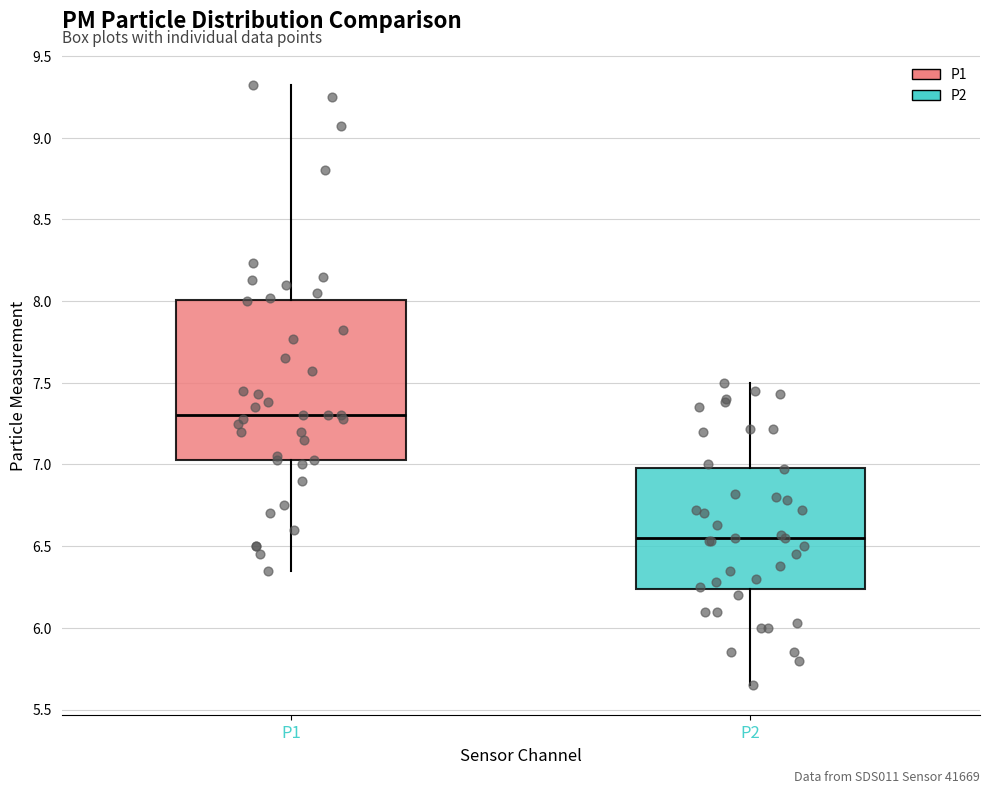

Reading left to right, read every box against the y-axis: the position of its median line, the range the box covers, and the ends of its whiskers. The values are not printed on the chart, so give them approximately, as read against the axis.

P1: median 7.30, box 7.05 to 8.00, whiskers 6.35 to 9.30
P2: median 6.55, box 6.25 to 7.00, whiskers 5.65 to 7.50